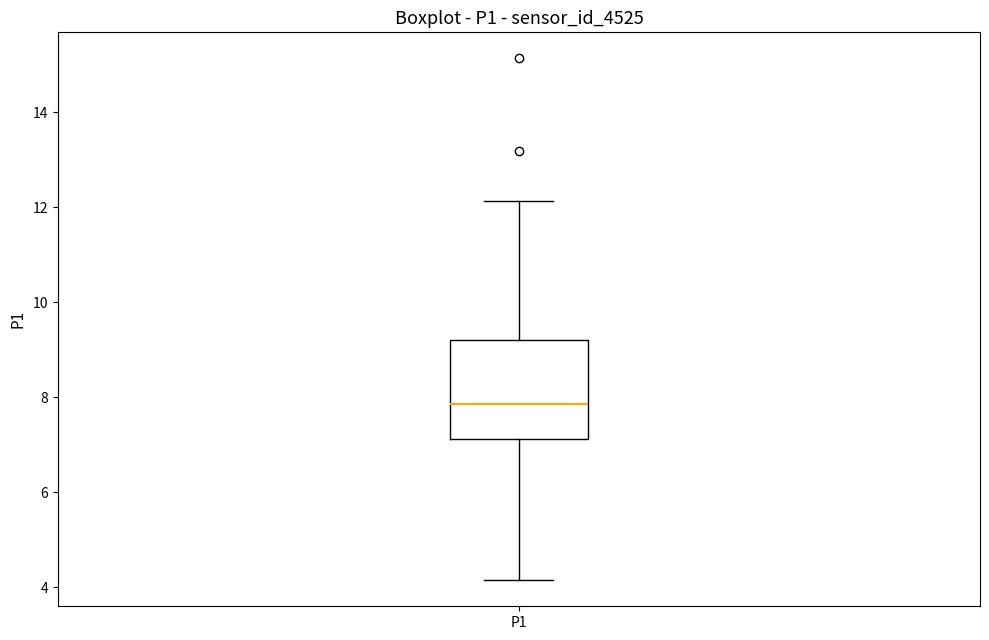

Read this box plot against the y-axis: the position of the median line, the range covered by the box, and the ends of both whiskers. The values are not printed on the chart, so give them approximately, as read against the axis.

median 7.8, box 7.2 to 9.2, whiskers 4.2 to 12.2